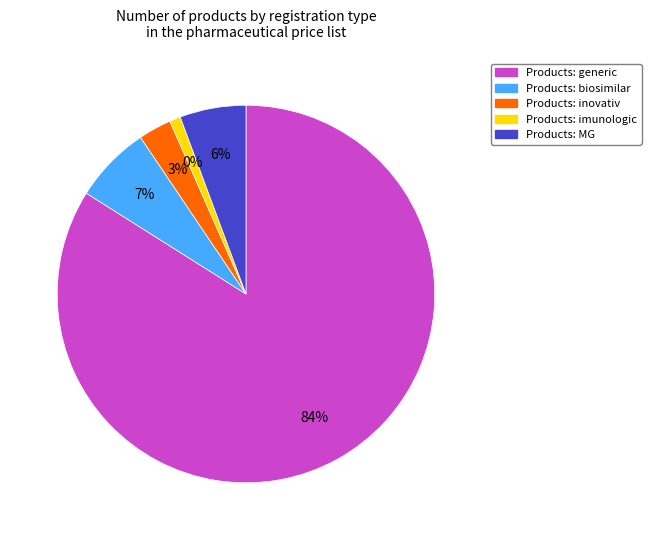

What is the largest slice in the pie chart?

generic